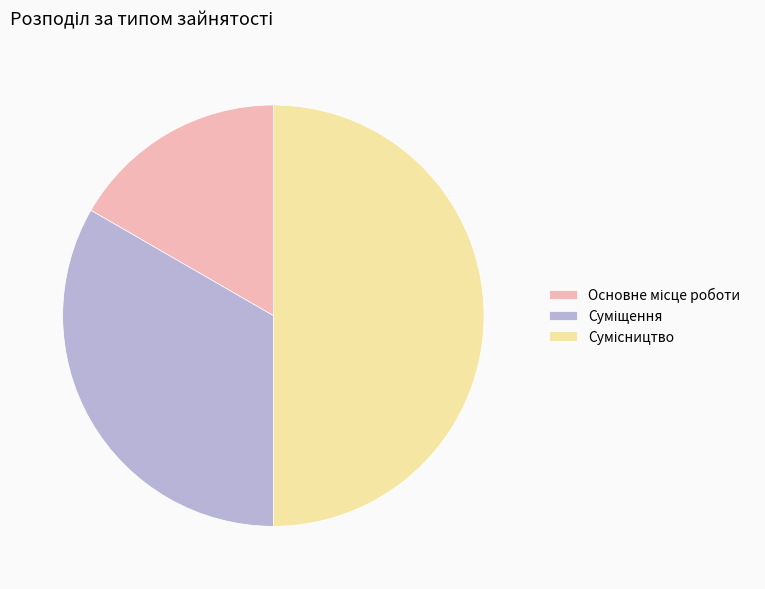

What is the smallest slice in the pie chart?

Основне місце роботи